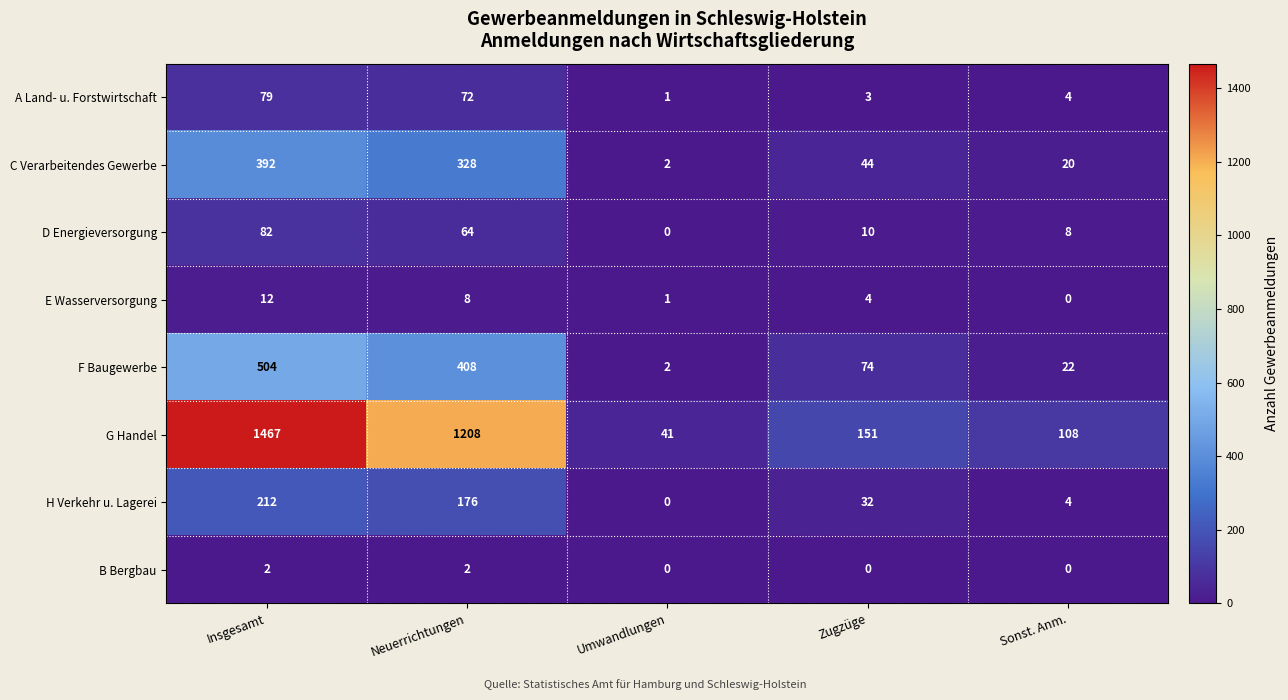

What is the difference between the highest and lowest values at Sonst. Anm.?

108